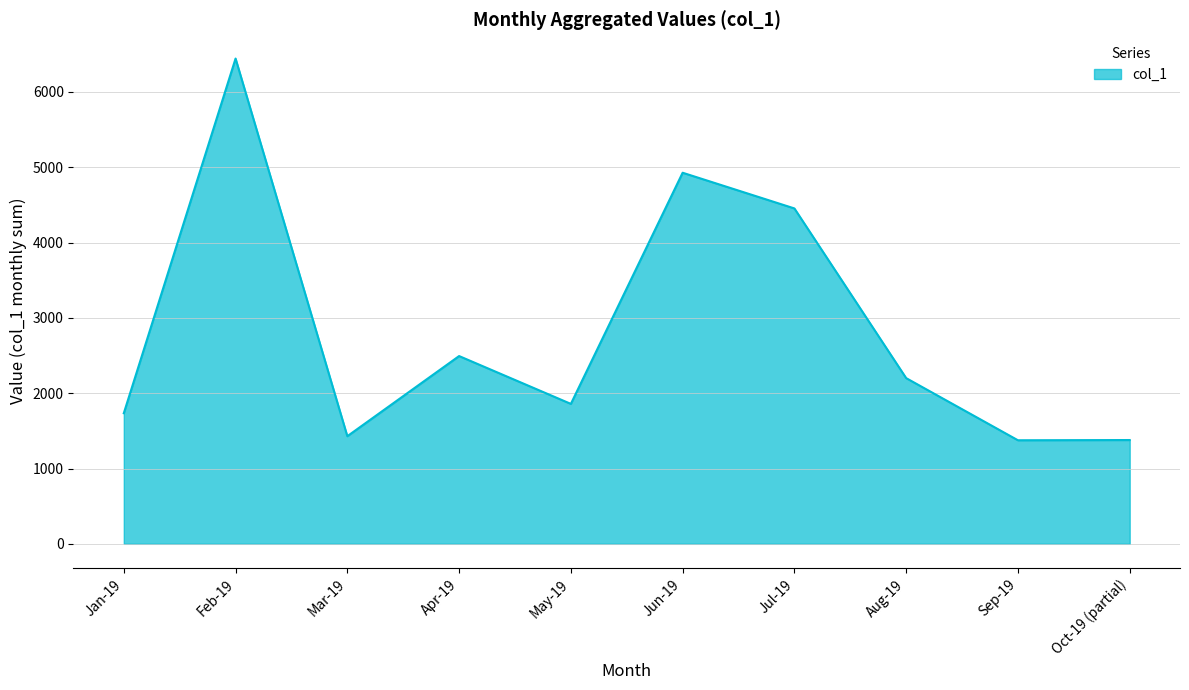

Where is the first local maximum?

Feb-19